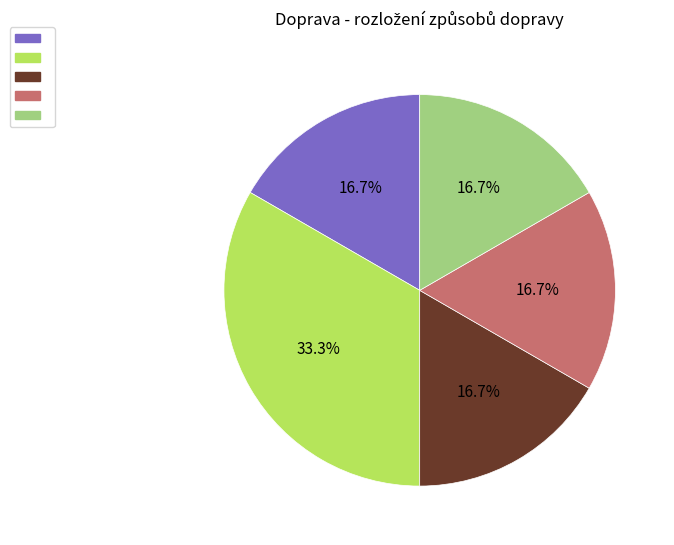

How many slices are in this pie chart?

5